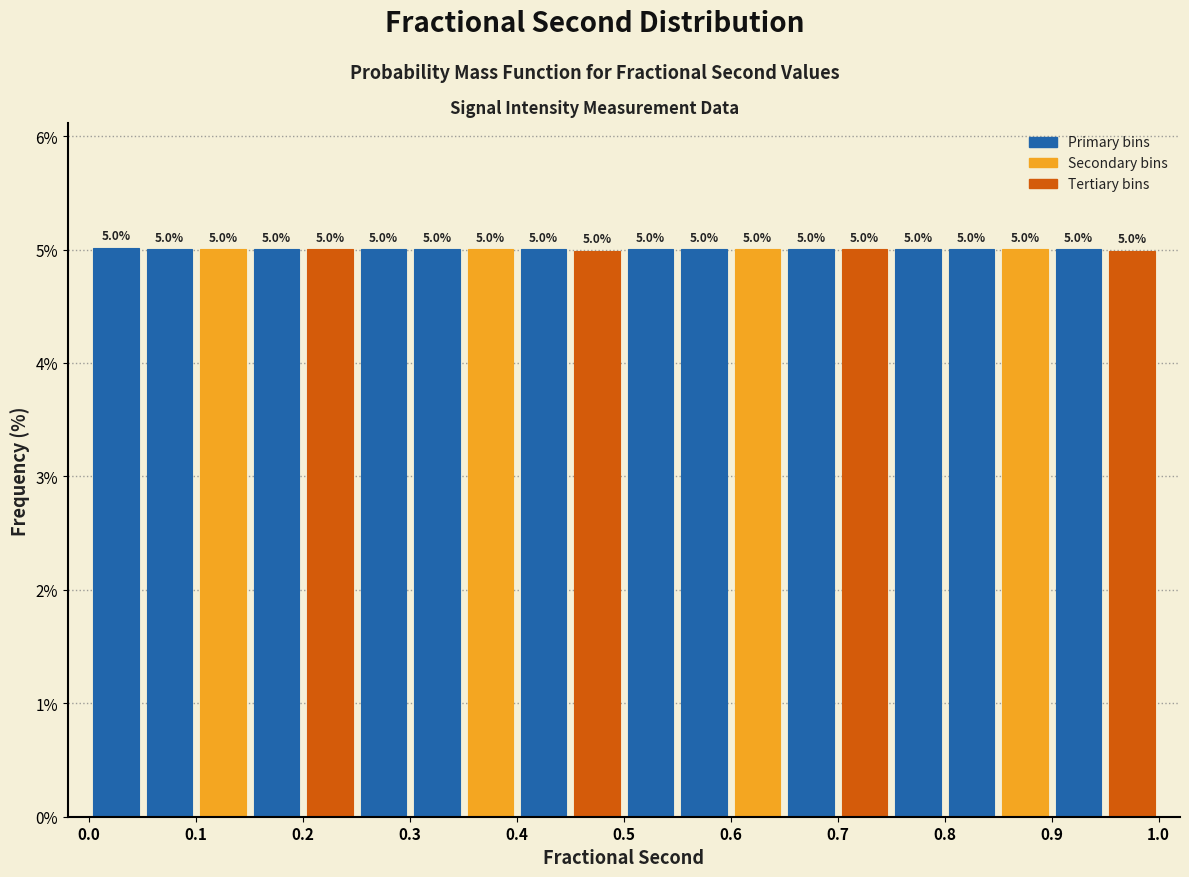

What is the height of the bar covering 0.25 to 0.30 on the x-axis?

5.0